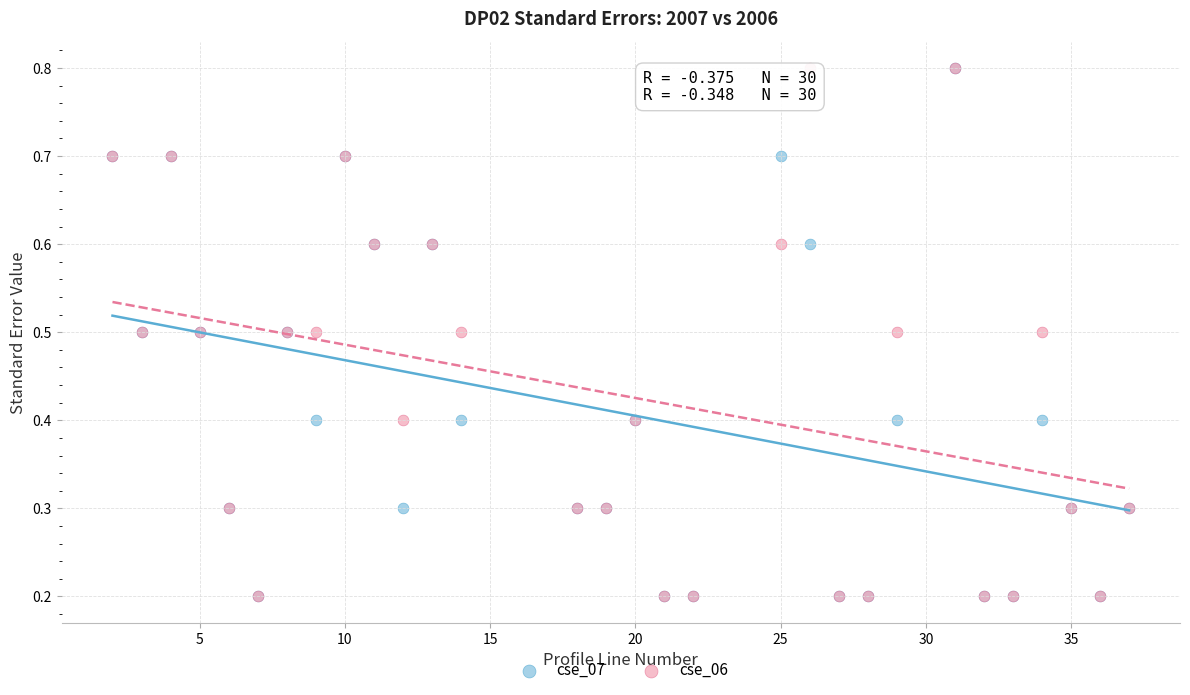

What are all the series names shown in the legend?

cse_07, cse_06